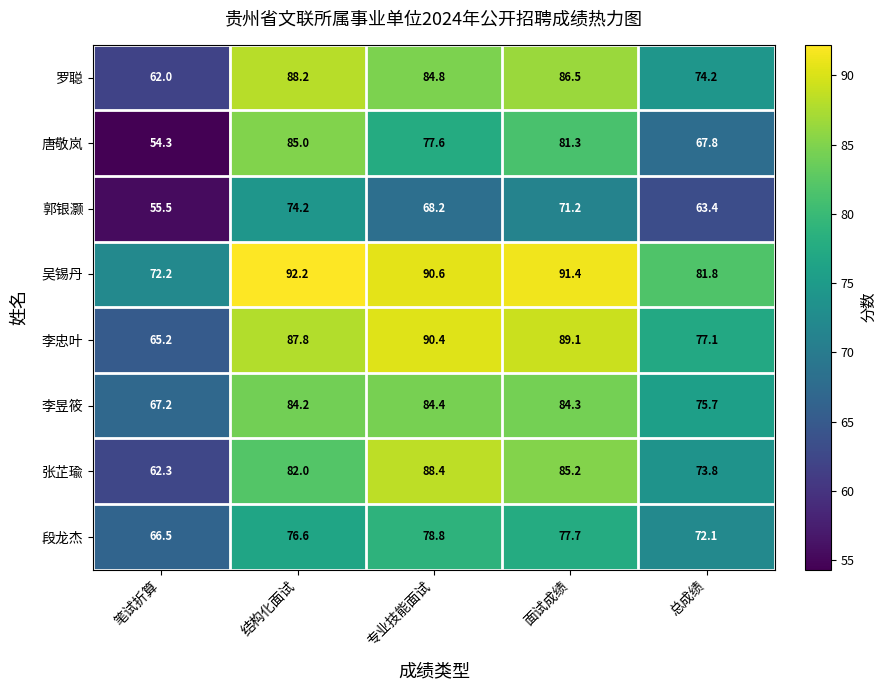

What is the lowest value of the 唐敬岚 series?

54.3